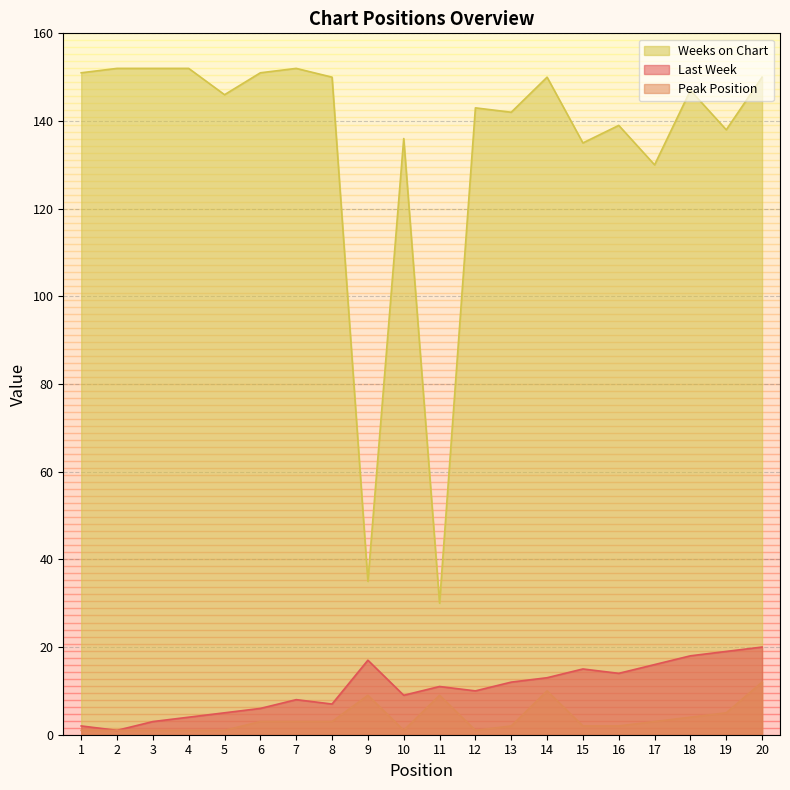

At which label does Weeks on Chart reach its minimum?

11